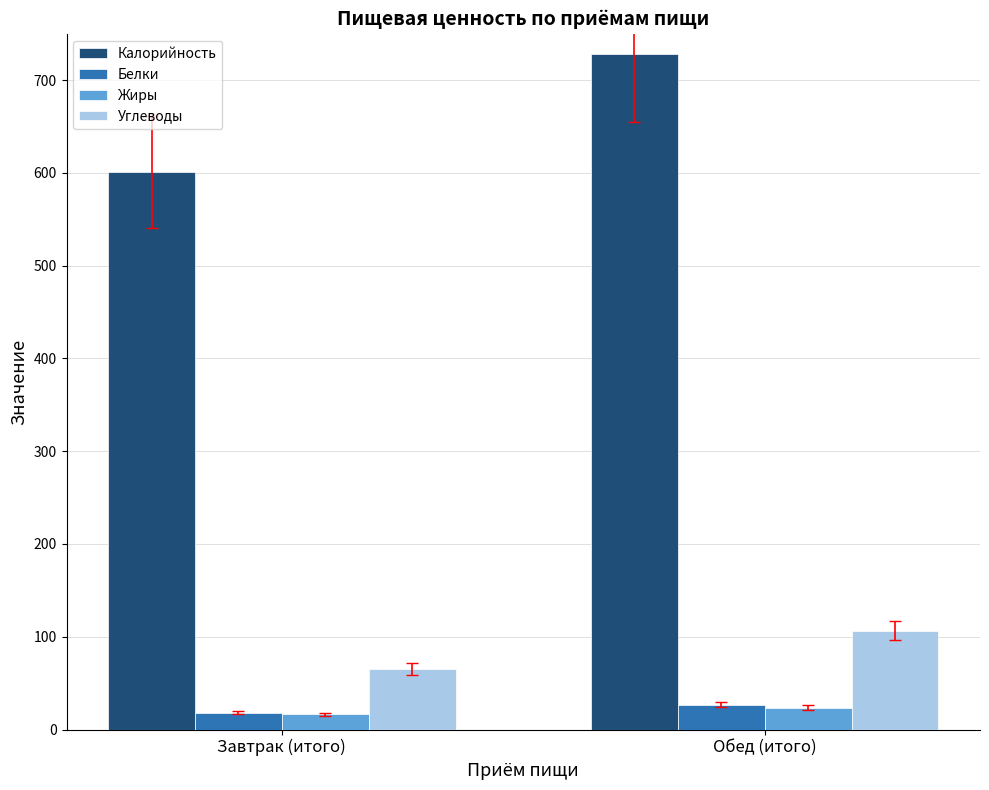

At which label does Углеводы first exceed 106?

Обед (итого)